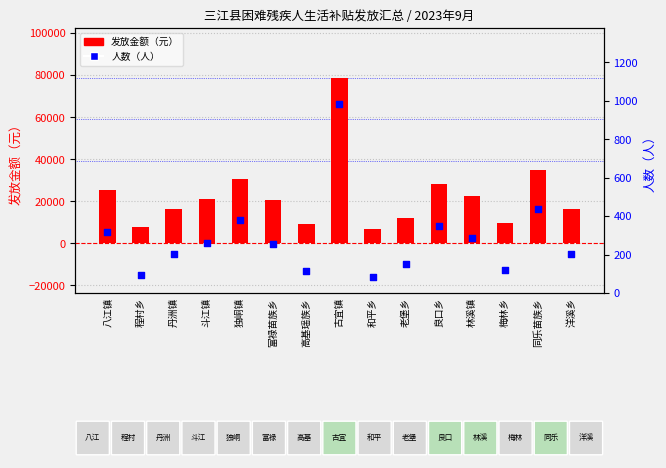

At how many categories does at least one series exceed 18440?

8